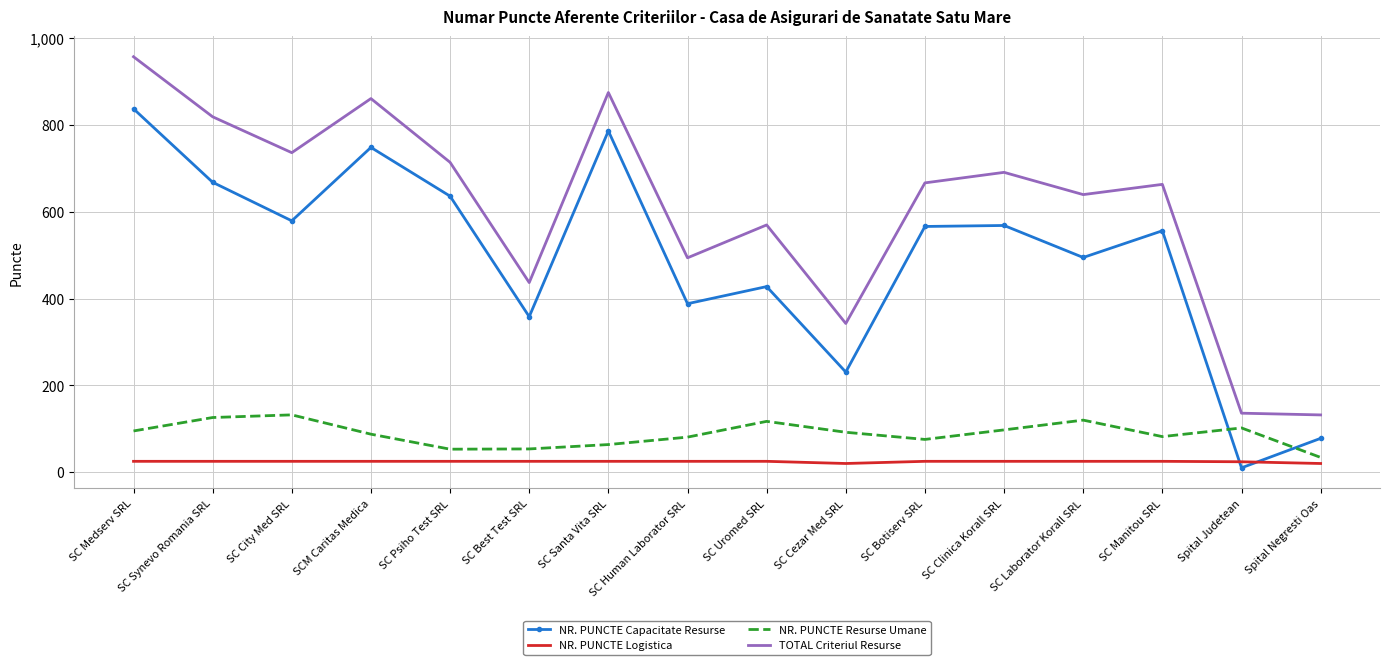

What is the approximate value of NR. PUNCTE Resurse Umane at SC Medserv SRL?

95.0